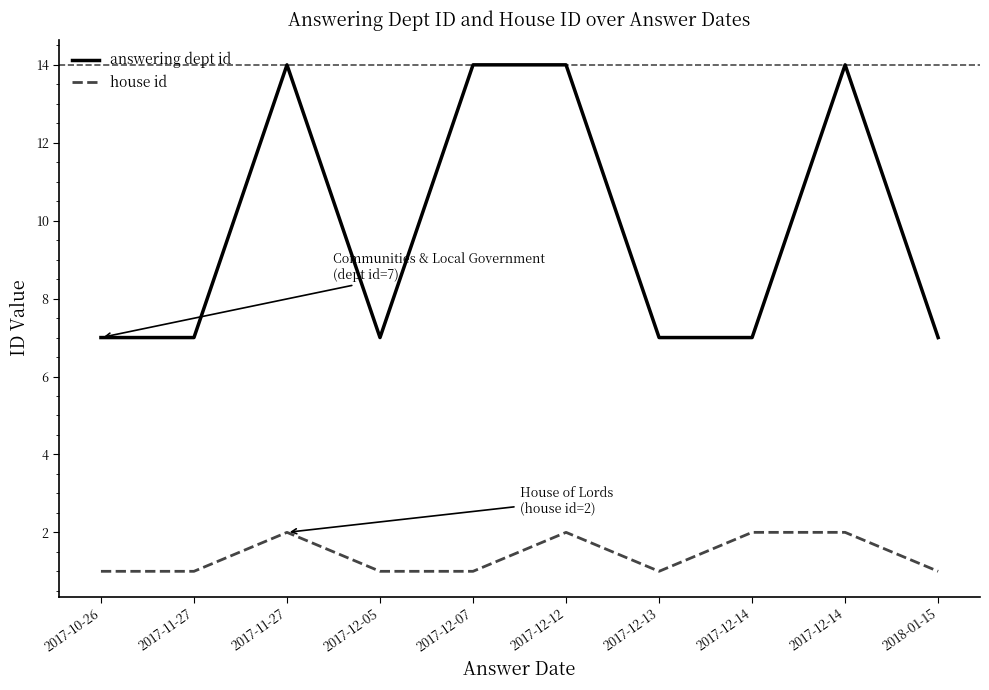

Does the chart display data point markers on the line(s)?

No